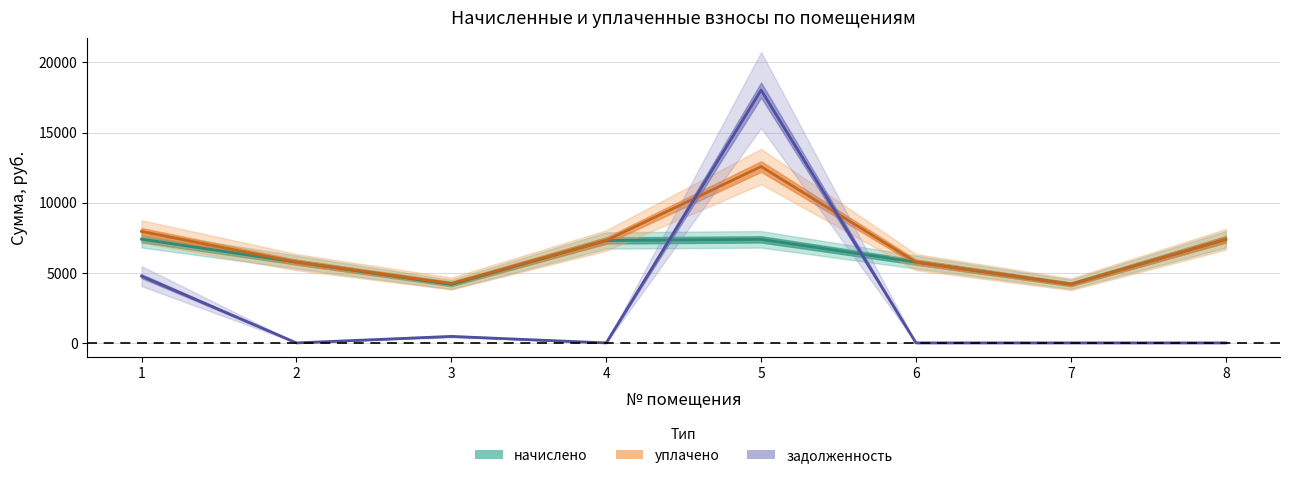

At which category does задолженность reach its first local peak?

3